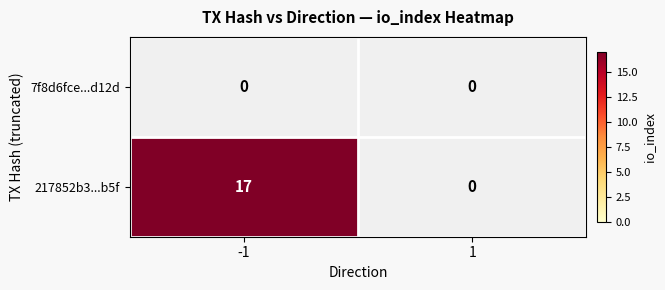

What is the difference between the maximum and minimum values in the 217852b3...b5f series?

17